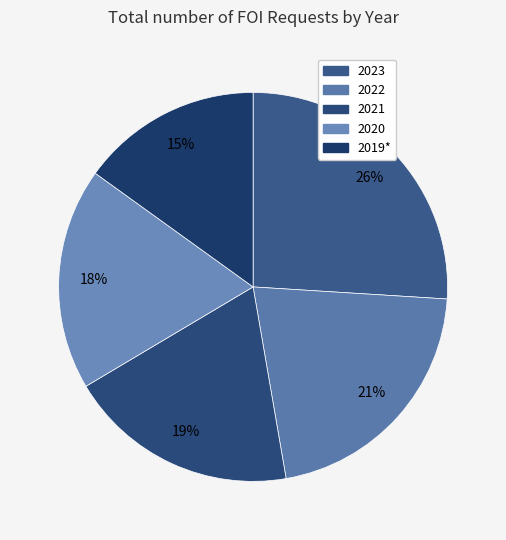

What is the largest slice in the pie chart?

2023